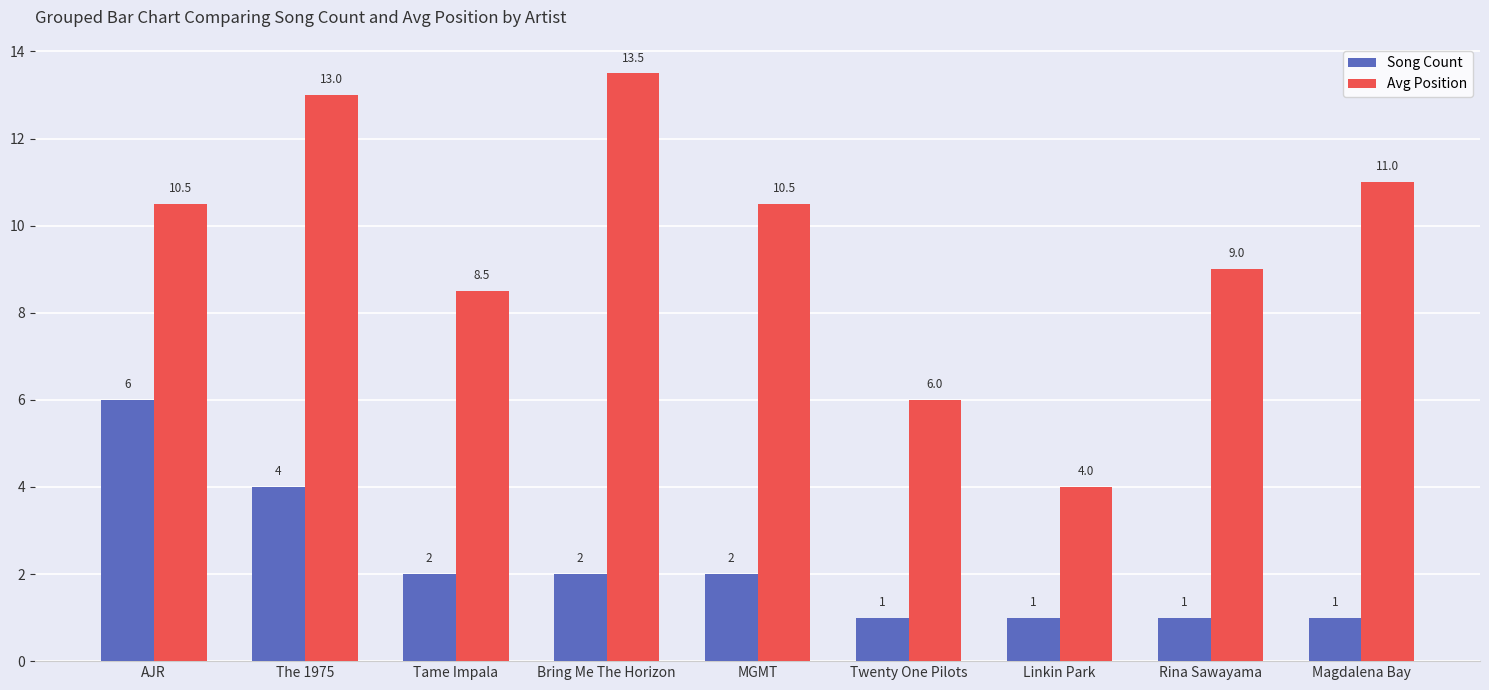

What is the smallest value displayed?

1.0